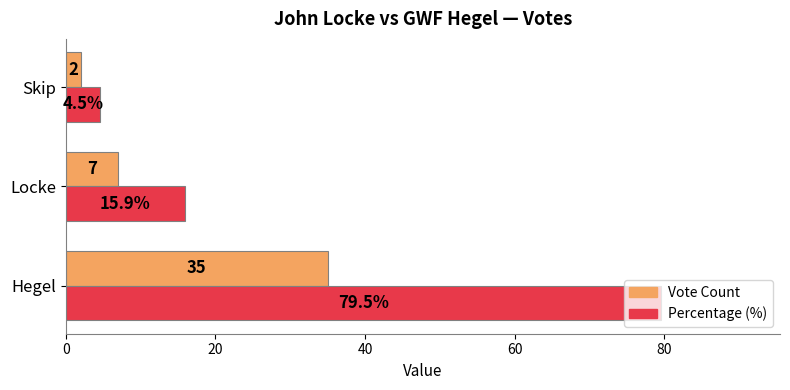

True or false: Percentage (%) has a value of 4.5 at Skip.

True